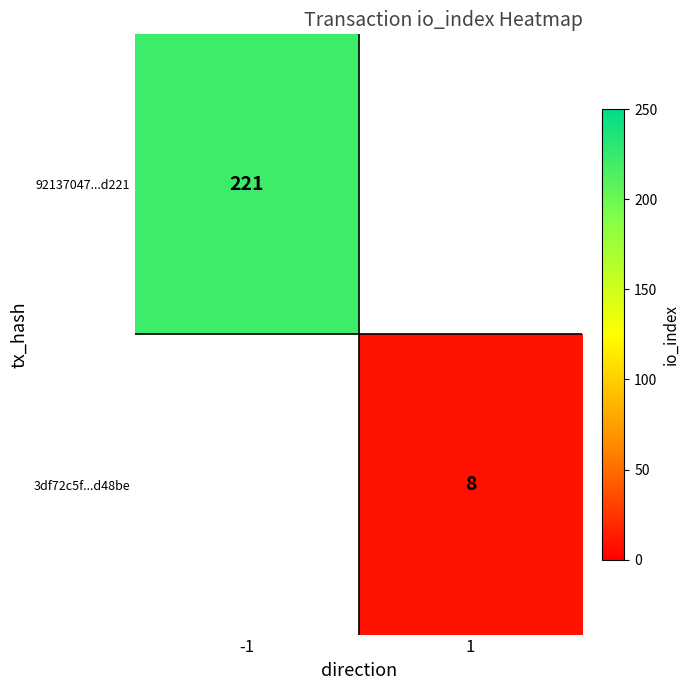

Is it true that 3df72c5f...d48be equals 4 at 1?

False